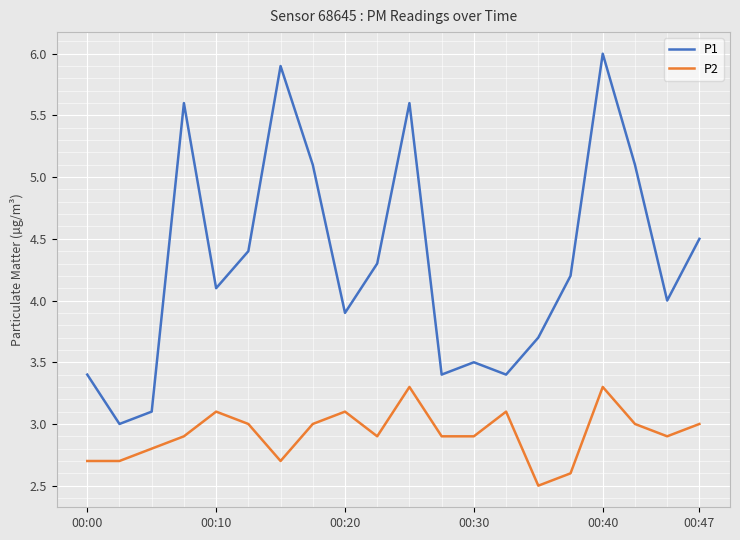

What are all the series names shown in the legend?

P1, P2